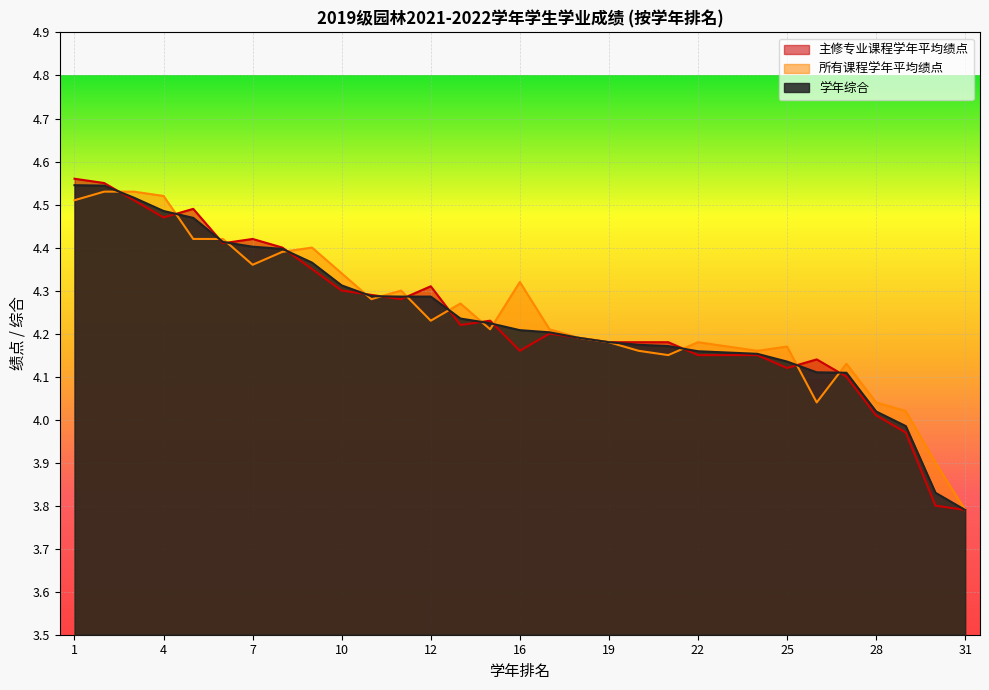

Where do 主修专业课程学年平均绩点 and 学年综合 first cross each other?

2 and 3